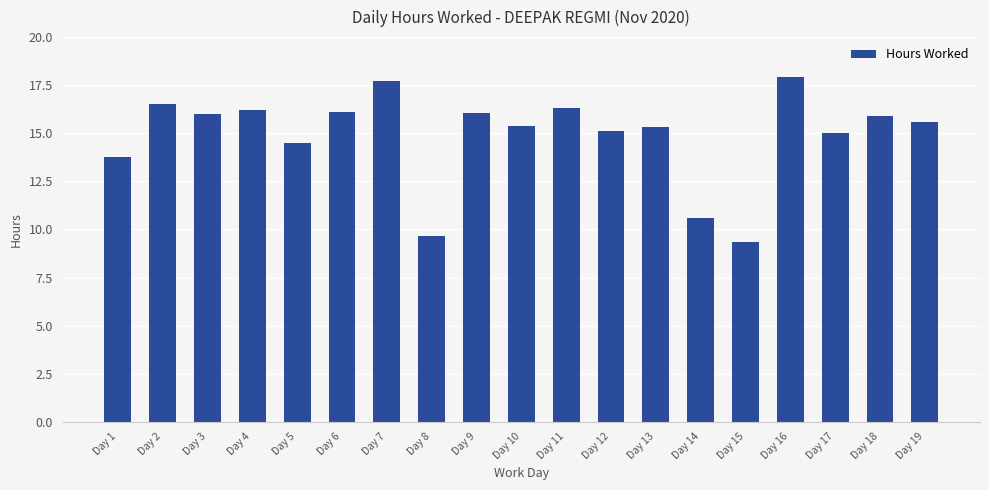

Read the value at Day 5.

14.5